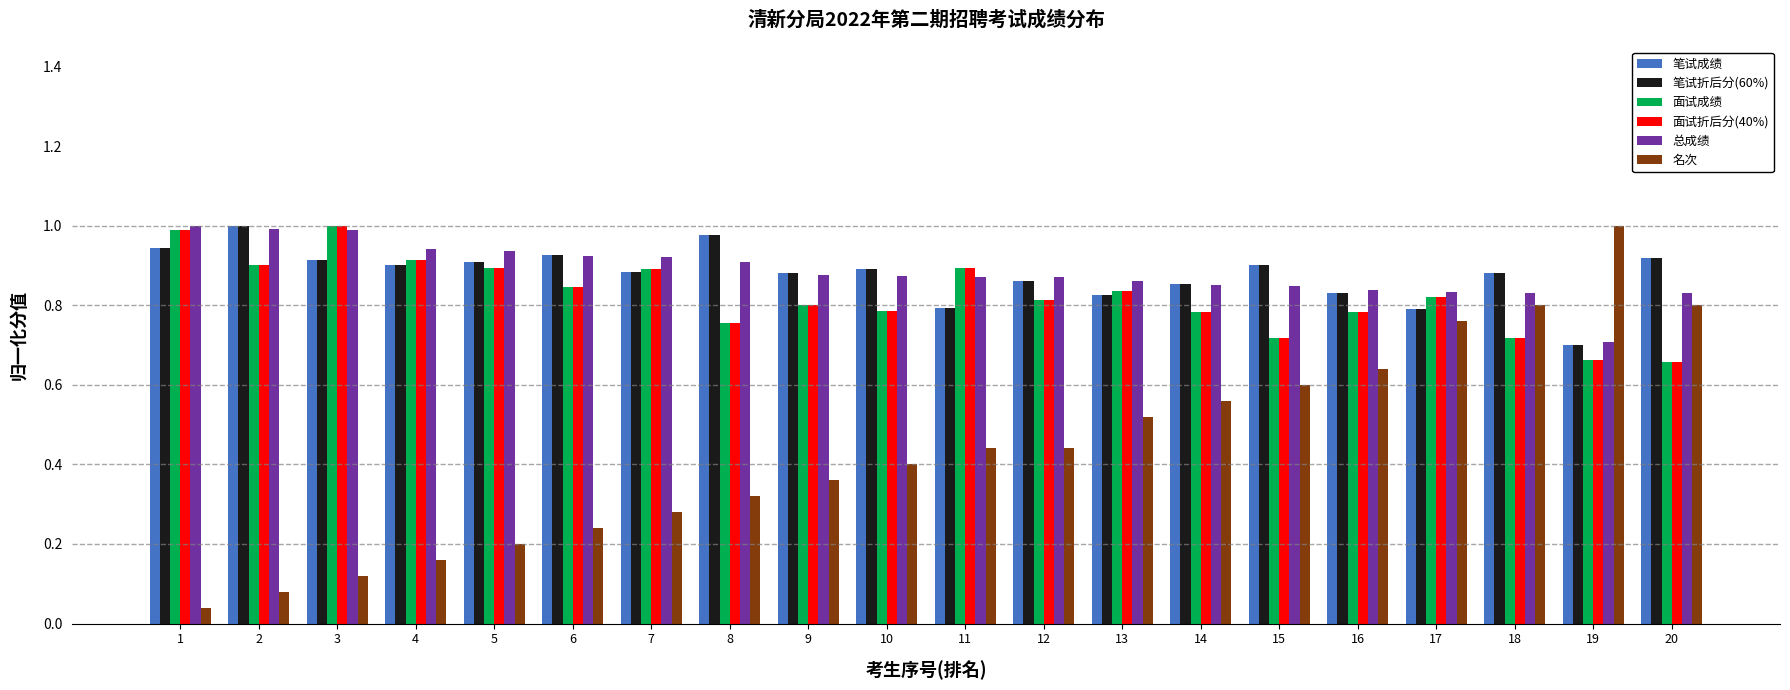

Which series has the widest spread of values?

名次